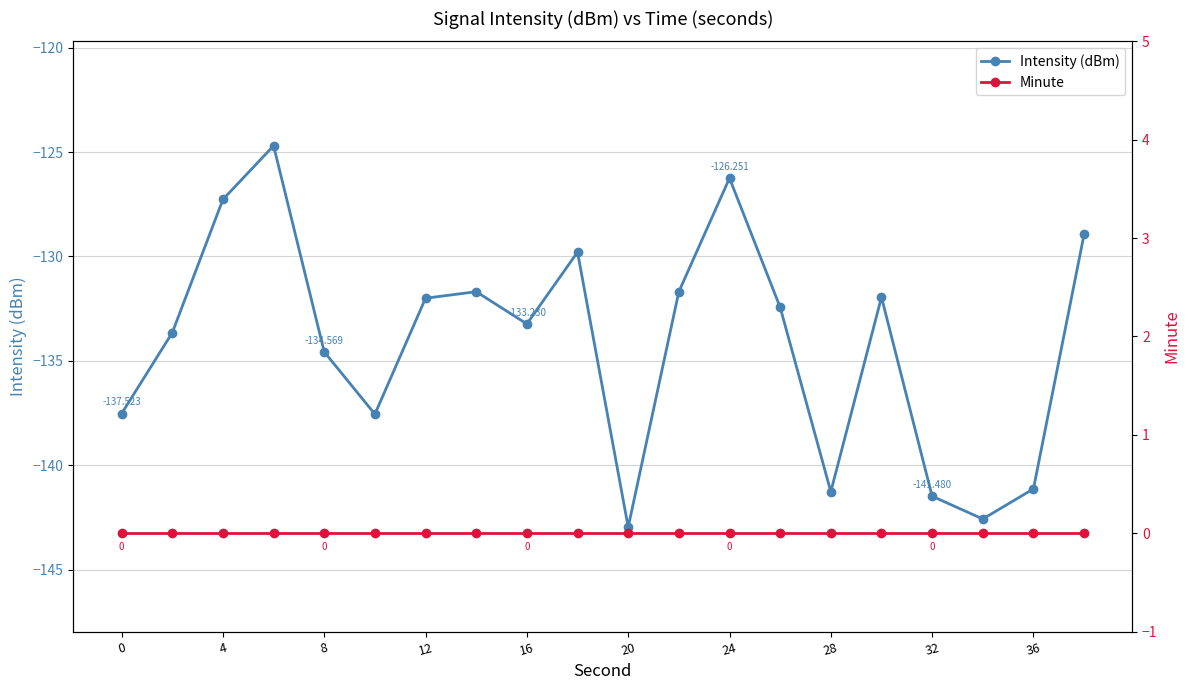

What value does the Intensity (dBm) series have at 20?

-143.0